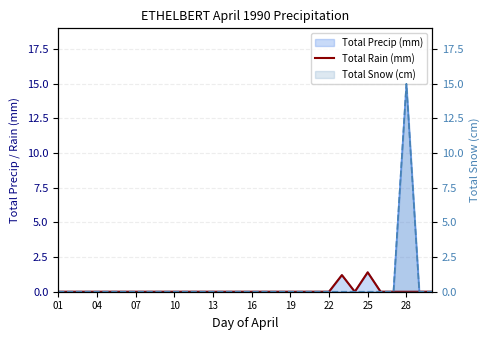

How many lines are shown in the chart?

1